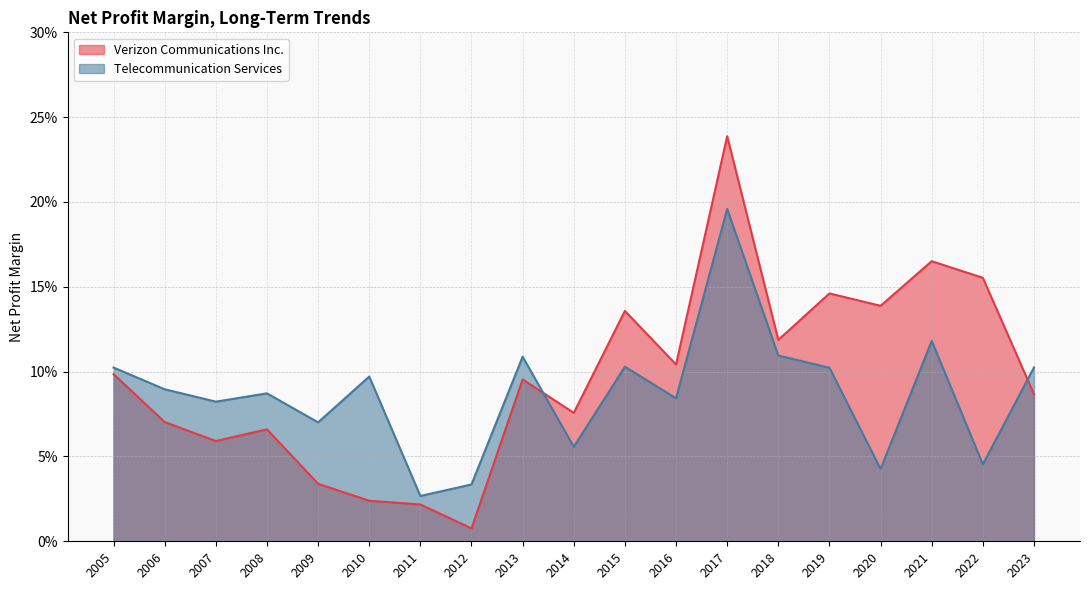

The Telecommunication Services series shows 0.0 at 2007. True or false?

False